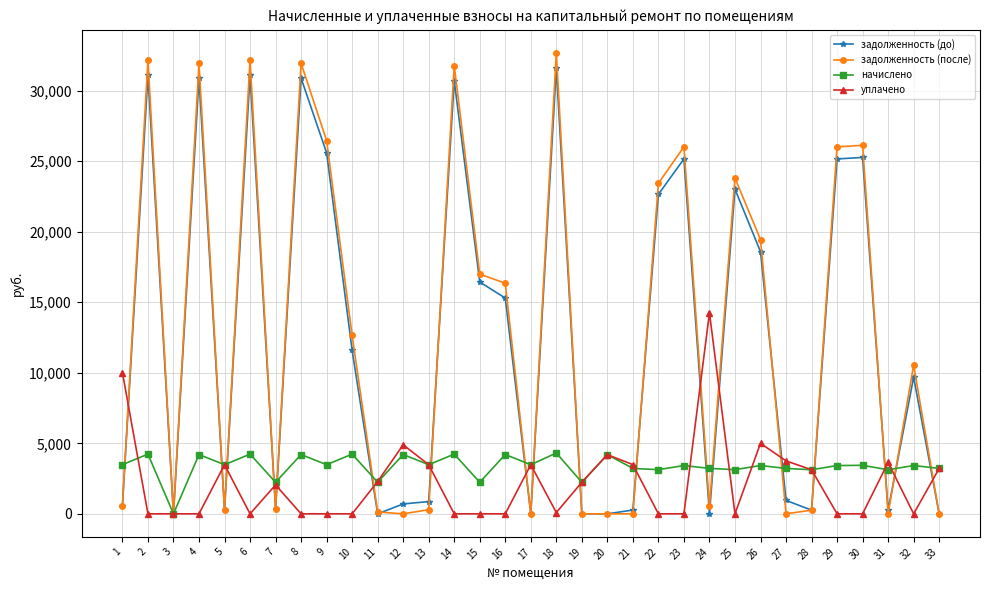

True or false: начислено and уплачено intersect in this chart.

True